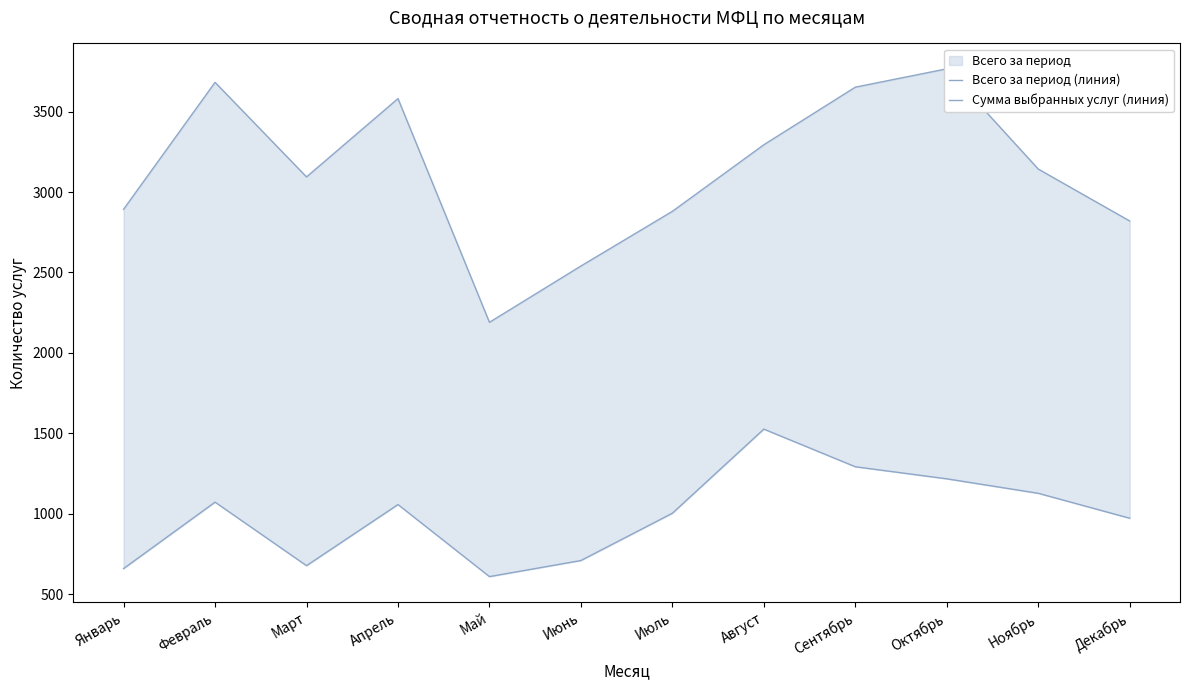

What is the approximate value of Всего за период (линия) at Октябрь?

3766